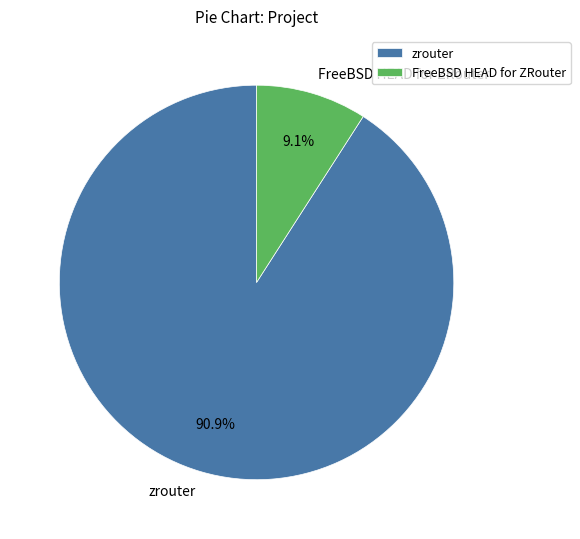

Combined, what portion of the pie is FreeBSD HEAD for ZRouter and zrouter?

100.0%